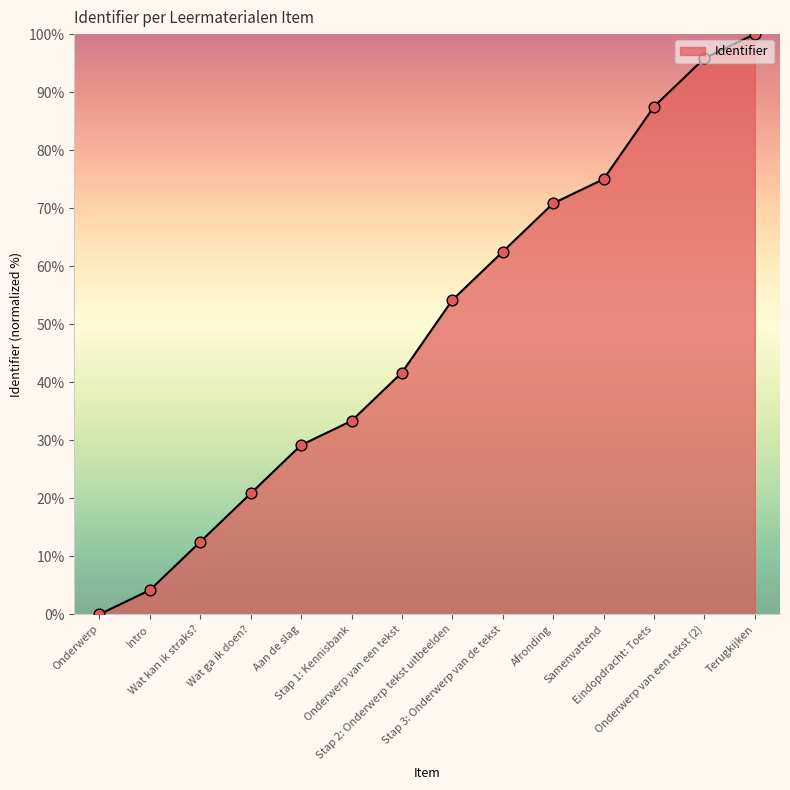

Which has a higher value, Eindopdracht: Toets or Aan de slag?

Eindopdracht: Toets